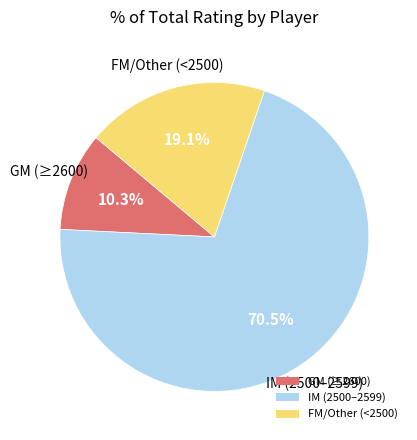

Approximately how many times larger is the value at IM (2500–2599) compared to FM/Other (<2500)?

3.7